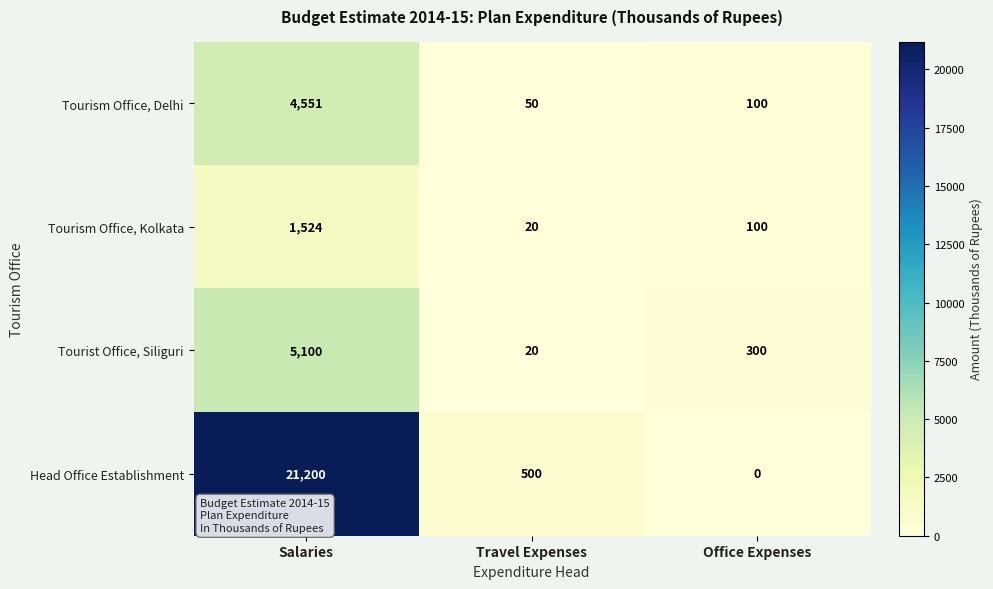

What is the total value across all series at Travel Expenses?

590